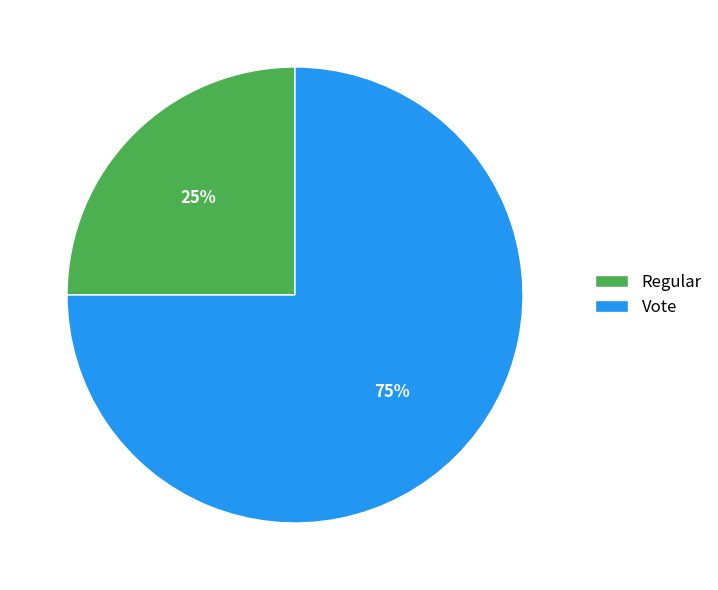

The Regular slice represents 25% of the pie. True or false?

True